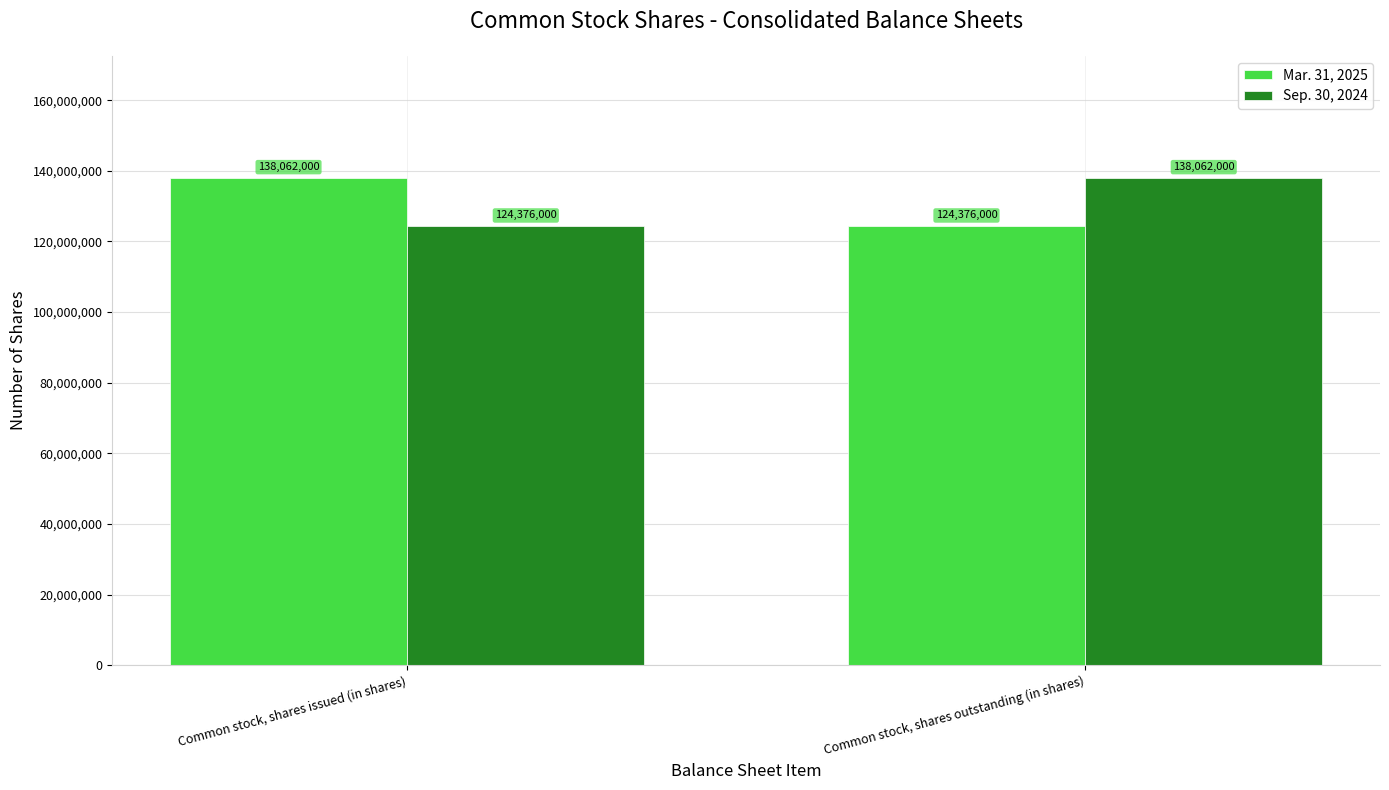

How many bars are there in each group?

2